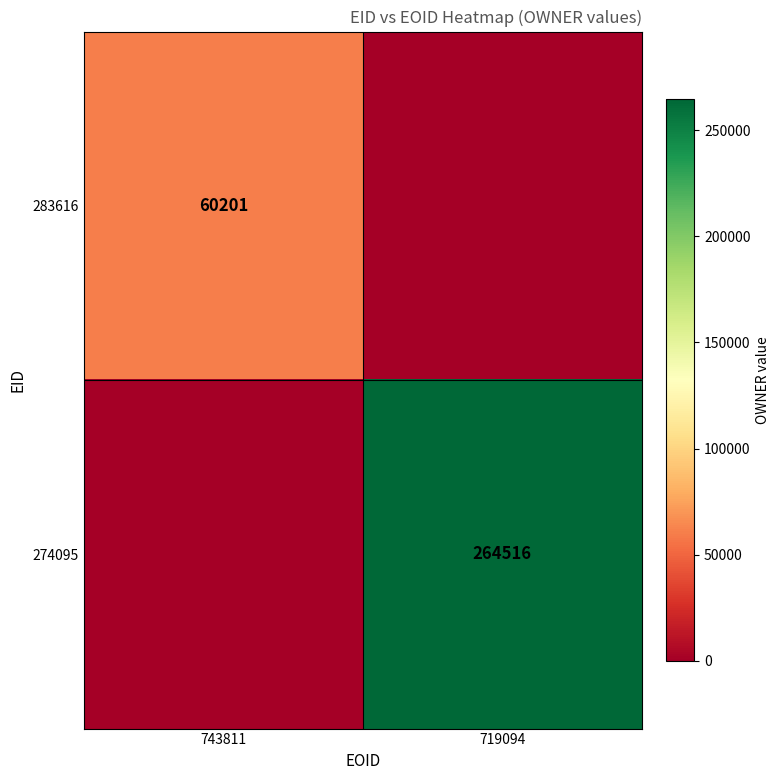

Is the value of 274095 at 719094 greater than the value of 283616 at 743811?

Yes